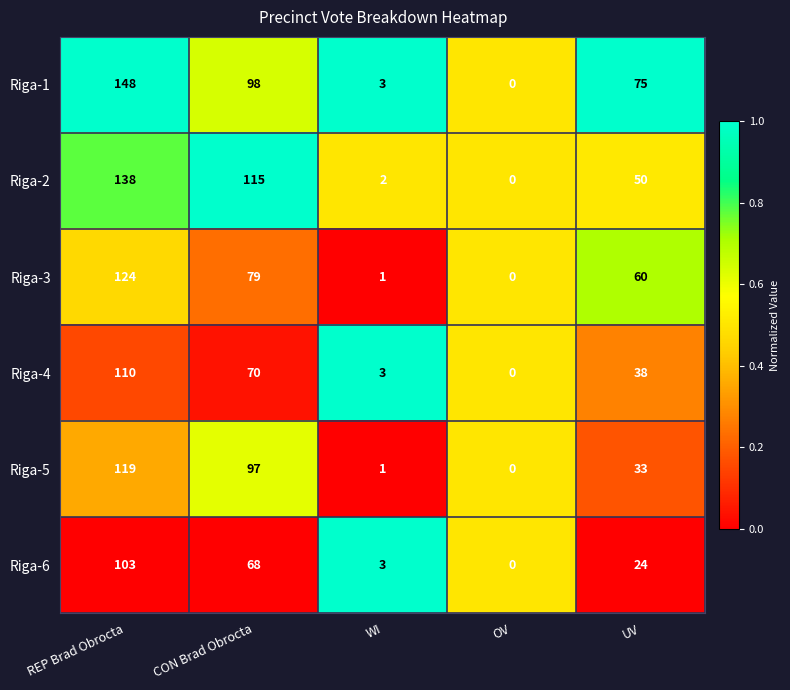

At which label is Riga-6 closest to 51?

CON Brad Obrocta